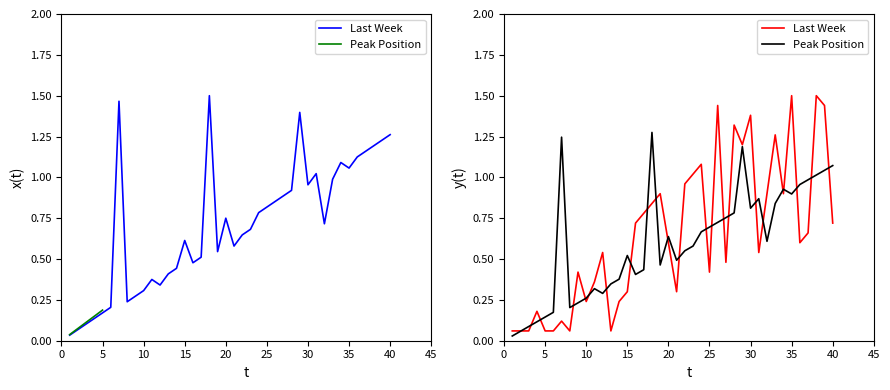

Rank the series at 25 from lowest to highest value.

Last Week, Peak Position